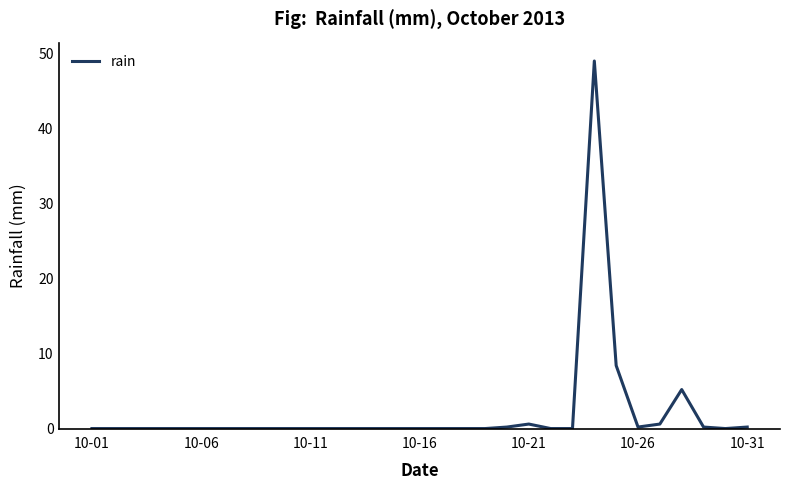

Count the number of data series in this chart.

1